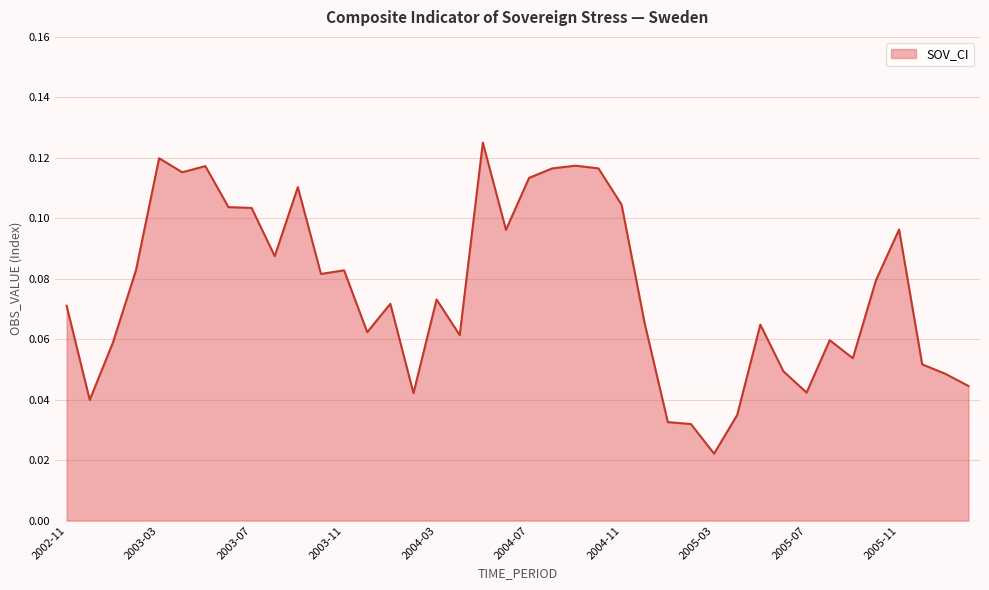

Rank the categories by value from highest to lowest.

2004-05, 2003-03, 2004-09, 2003-05, 2004-10, 2004-08, 2003-04, 2004-07, 2003-09, 2004-11, 2003-06, 2003-07, 2005-11, 2004-06, 2003-08, 2003-02, 2003-11, 2003-10, 2005-10, 2004-03, 2004-01, 2002-11, 2004-12, 2005-05, 2003-12, 2004-04, 2005-08, 2003-01, 2005-09, 2005-12, 2005-06, 2006-01, 2006-02, 2005-07, 2004-02, 2002-12, 2005-04, 2005-01, 2005-02, 2005-03